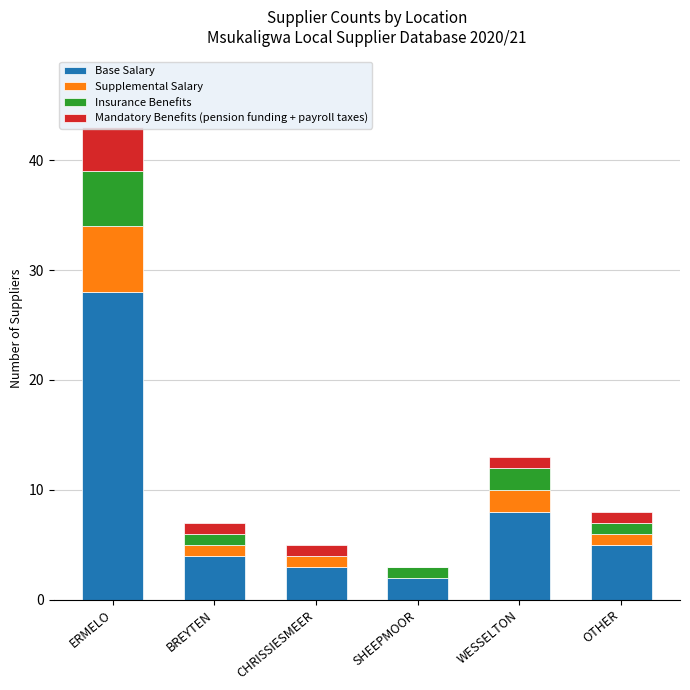

At which label does Base Salary reach its peak?

ERMELO